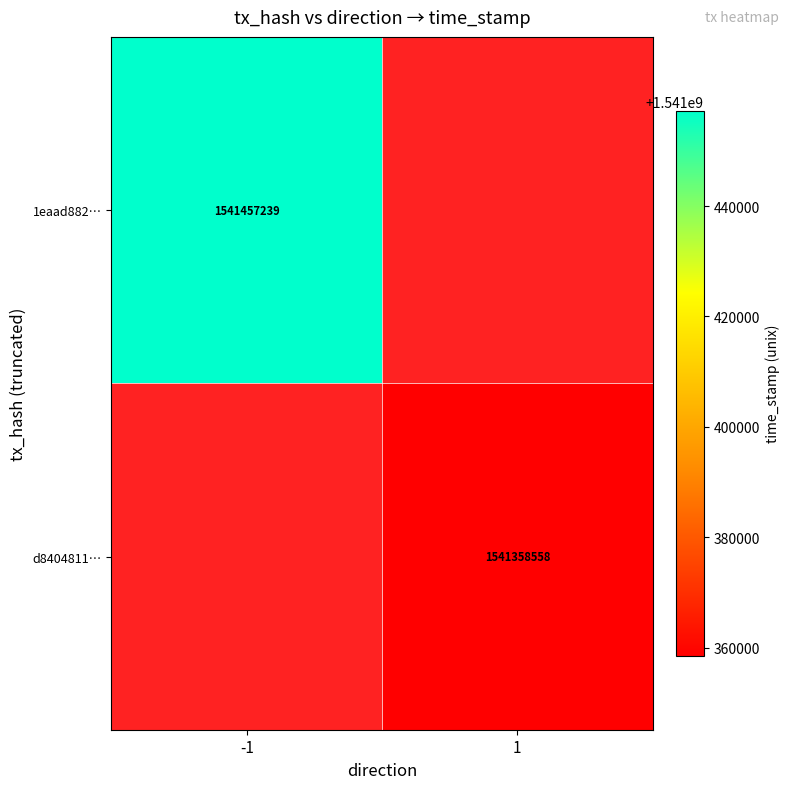

Is it true that 1eaad882… equals 536277929.0 at -1?

False